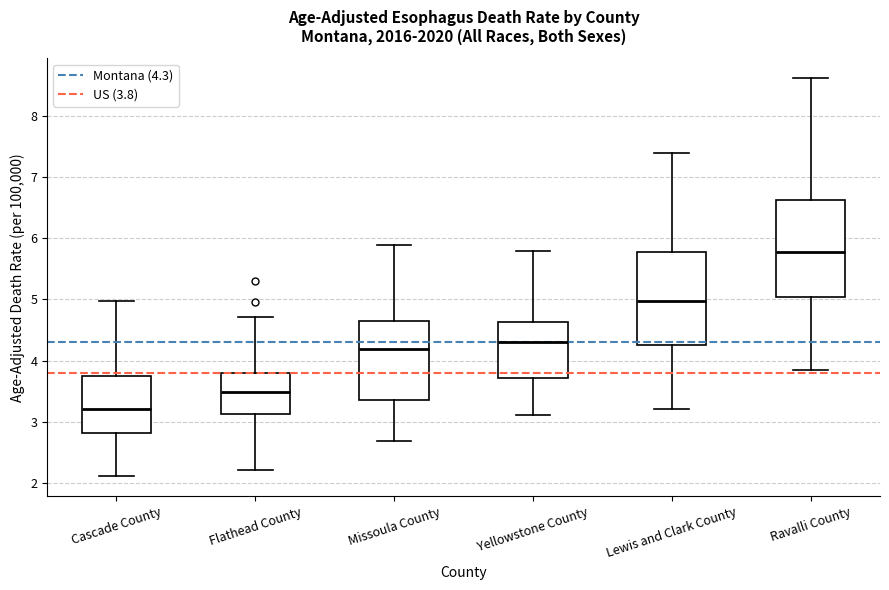

Reading left to right, read every box against the y-axis: the position of its median line, the range the box covers, and the ends of its whiskers. The values are not printed on the chart, so give them approximately, as read against the axis.

Cascade County: median 3.2, box 2.8 to 3.7, whiskers 2.1 to 5.0
Flathead County: median 3.5, box 3.1 to 3.8, whiskers 2.2 to 4.7
Missoula County: median 4.2, box 3.3 to 4.6, whiskers 2.7 to 5.9
Yellowstone County: median 4.3, box 3.7 to 4.6, whiskers 3.1 to 5.8
Lewis and Clark County: median 5.0, box 4.3 to 5.8, whiskers 3.2 to 7.4
Ravalli County: median 5.8, box 5.0 to 6.6, whiskers 3.8 to 8.6